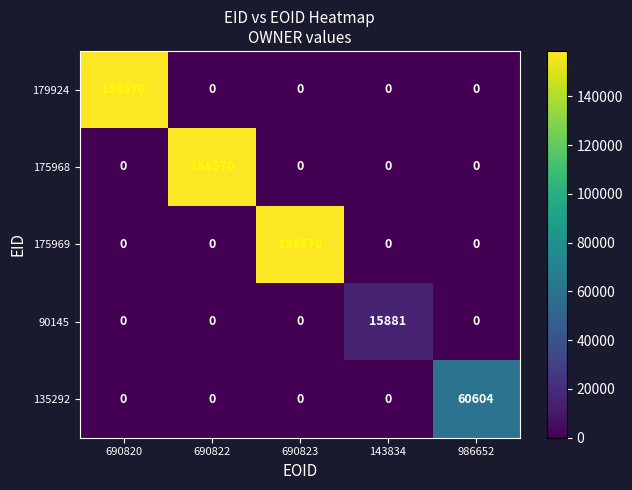

How many categories are shown in the chart?

5